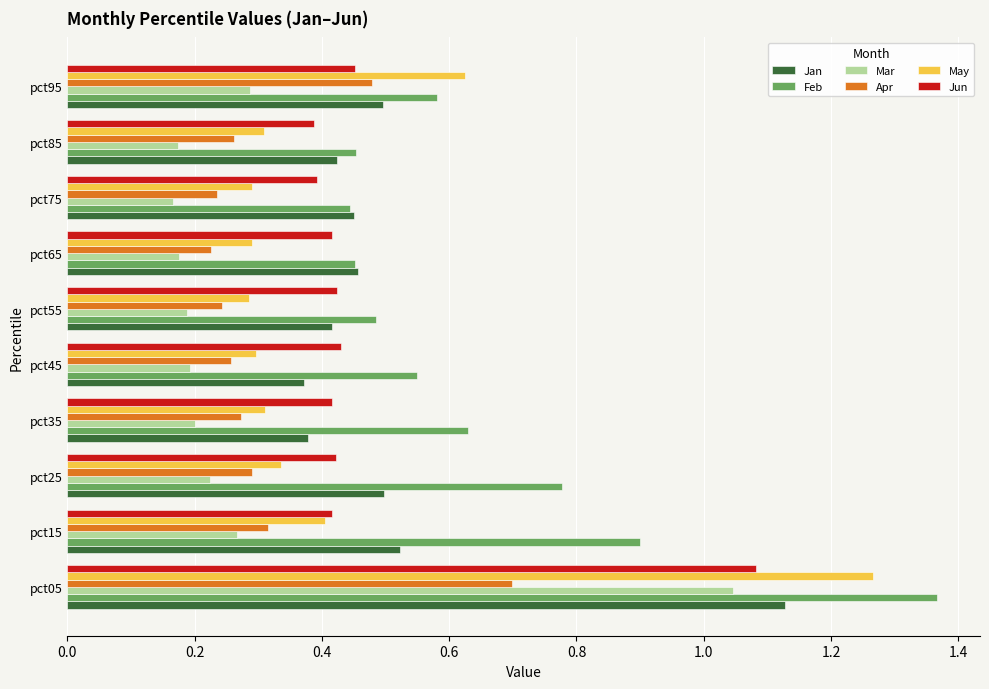

The value of Jun at pct15 is 0.4. True or false?

True